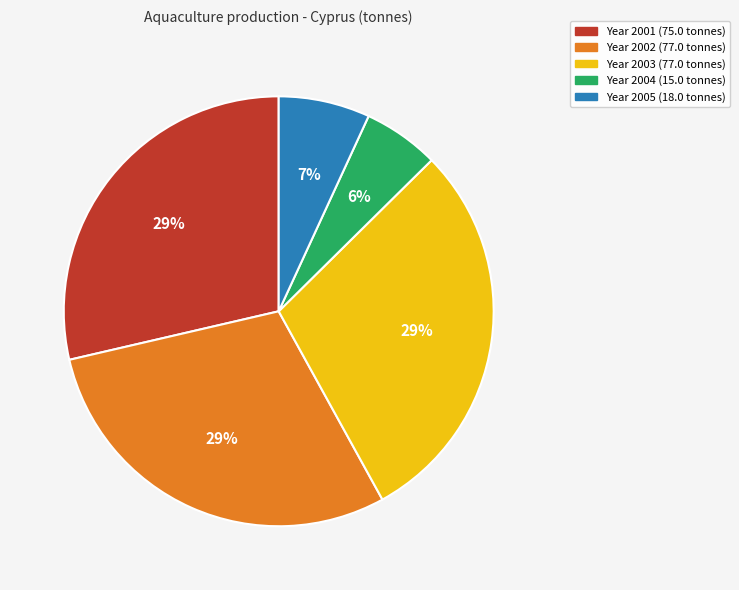

Does any single category account for the majority?

No